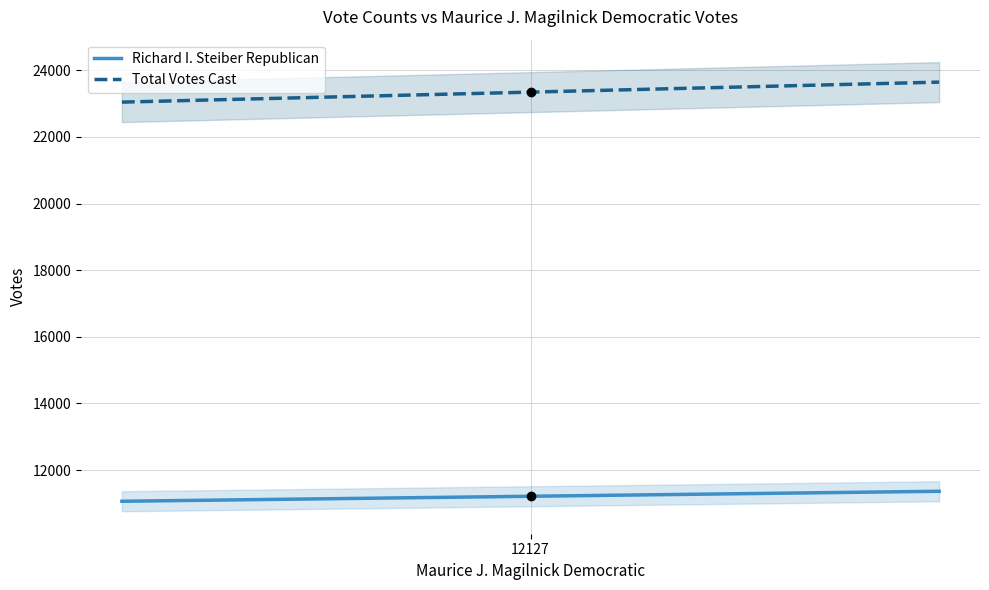

What is the total value across all series at 12127?

34559